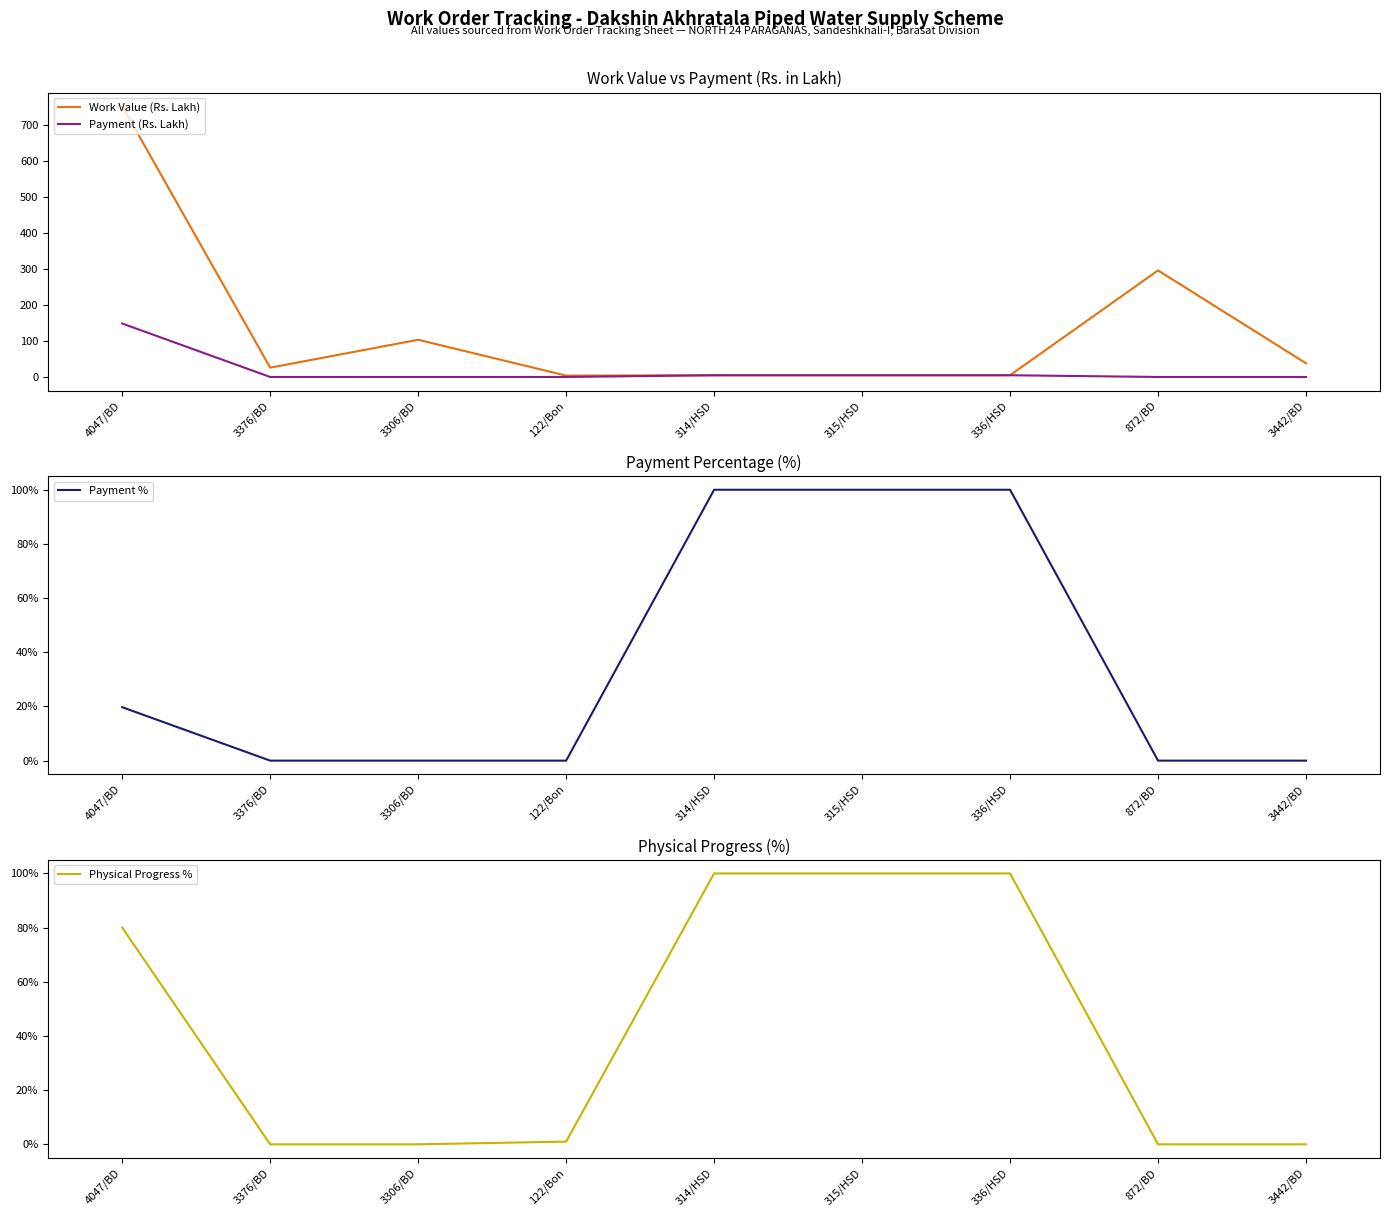

True or false: Physical Progress % has a value of -48.1 at 3306/BD.

False